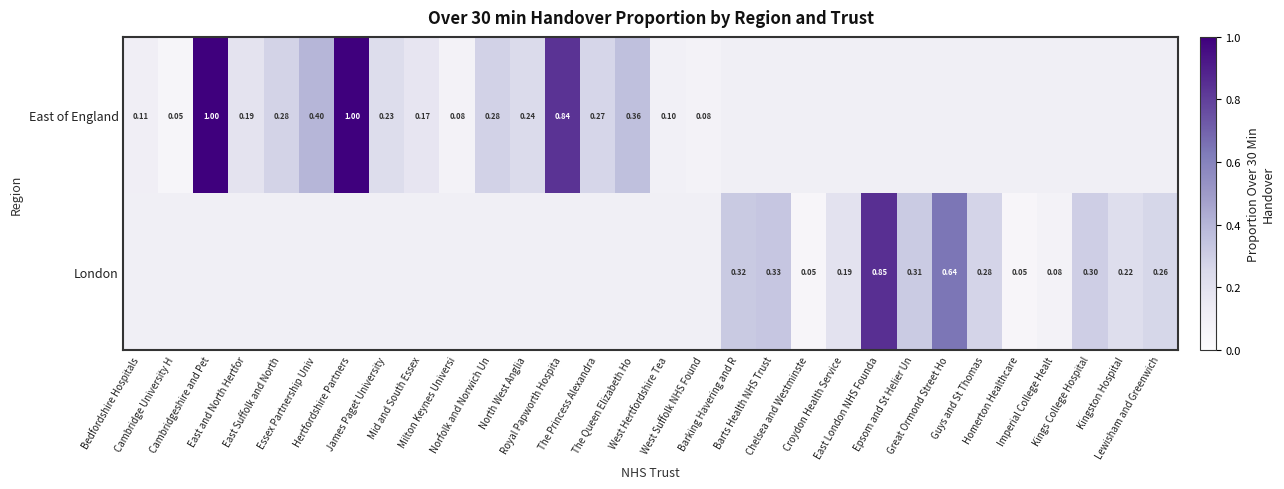

How many distinct data groups are displayed?

2